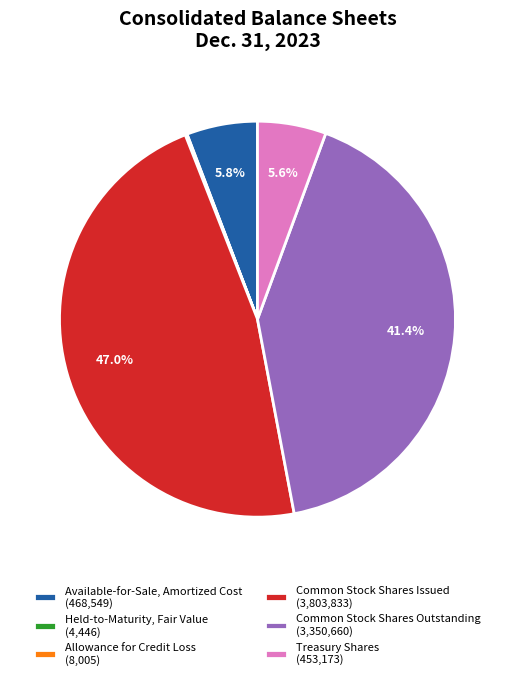

Combined, what portion of the pie is Available-for-Sale, Amortized Cost (468,549) and Common Stock Shares Outstanding (3,350,660)?

47.2%